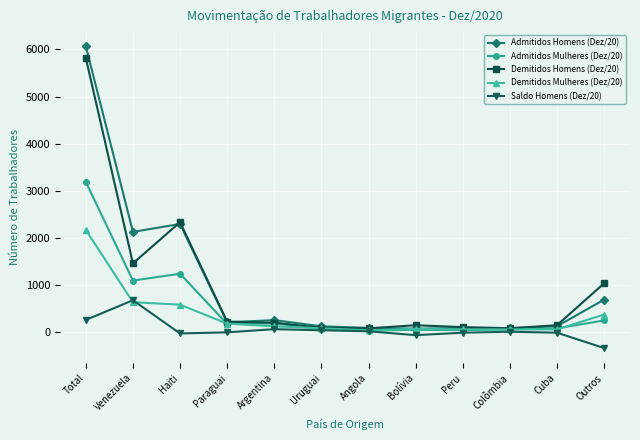

Is the value of Admitidos Mulheres (Dez/20) at Venezuela greater than the value of Demitidos Mulheres (Dez/20) at Uruguai?

Yes